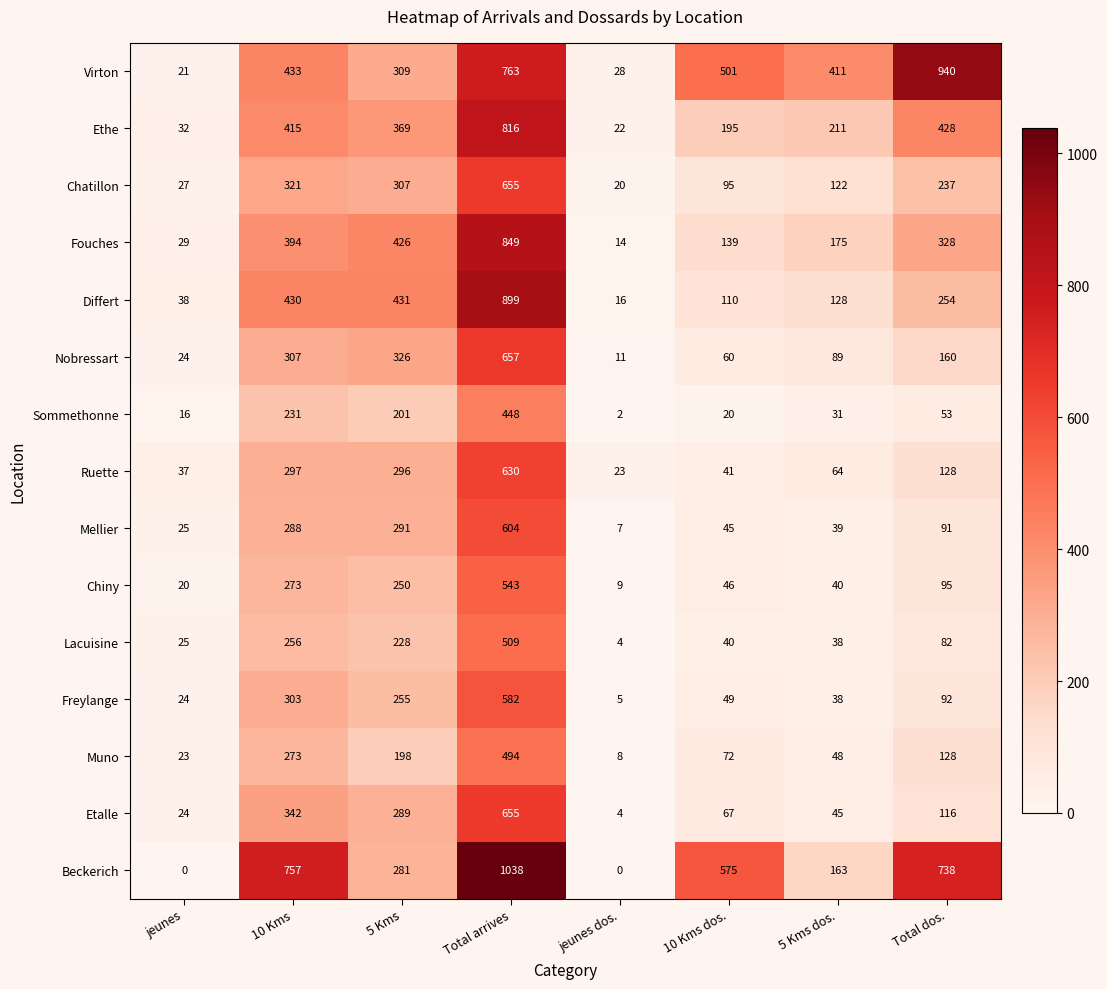

List the labels in order of Chiny value, largest first.

Total arrives, 10 Kms, 5 Kms, Total dos., 10 Kms dos., 5 Kms dos., jeunes, jeunes dos.